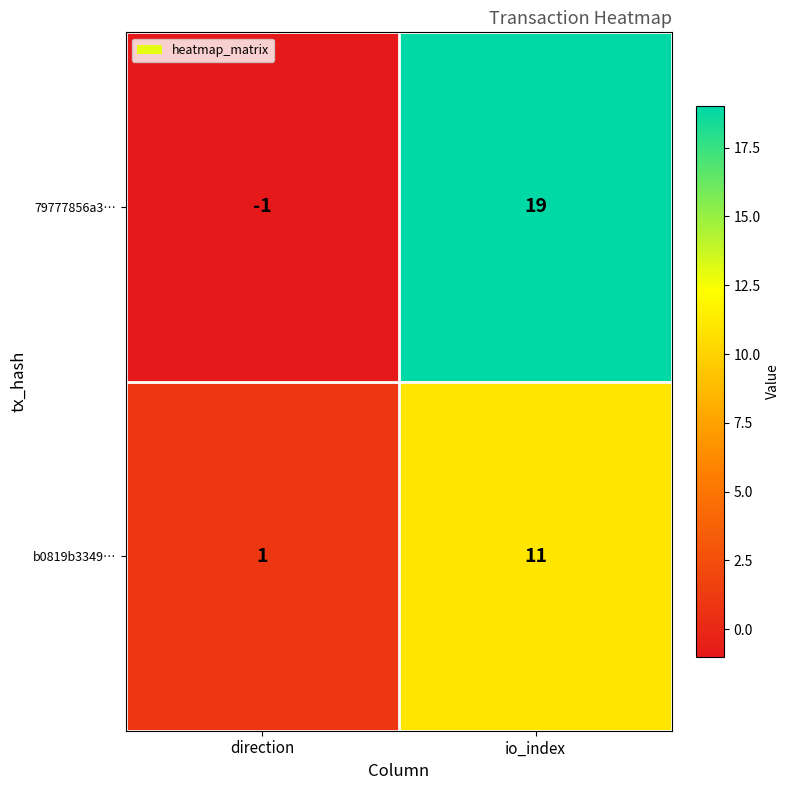

Which label corresponds to the largest value in the chart?

io_index